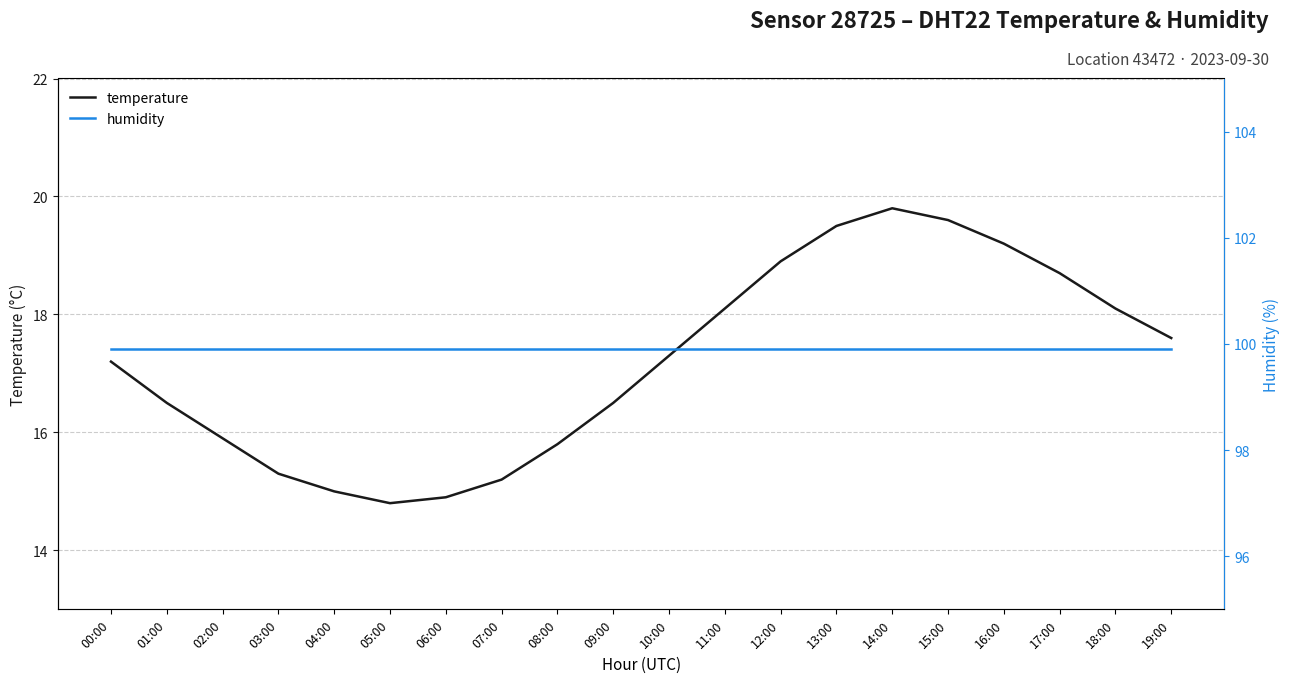

Where is the first local maximum for temperature?

14:00